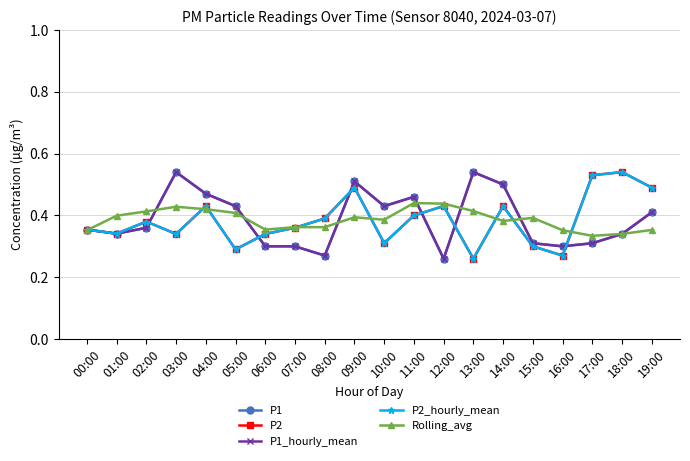

What is the label of the 20th point from the right?

00:00